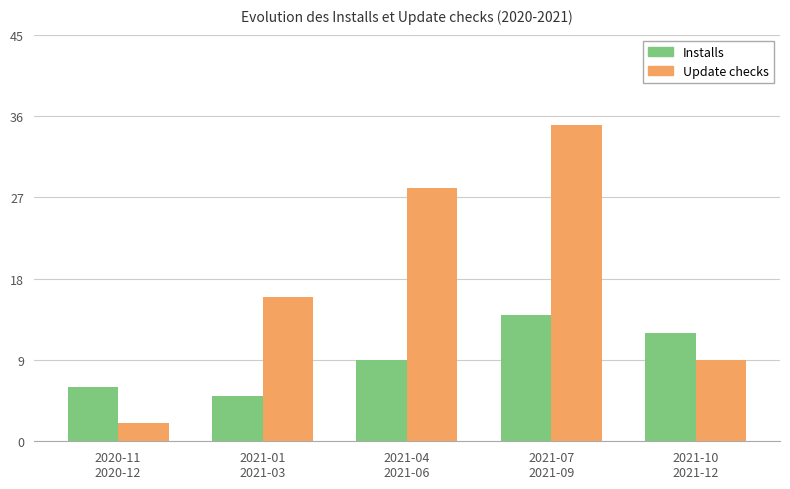

What is the label of the 5th bar from the right?

2020-11
2020-12